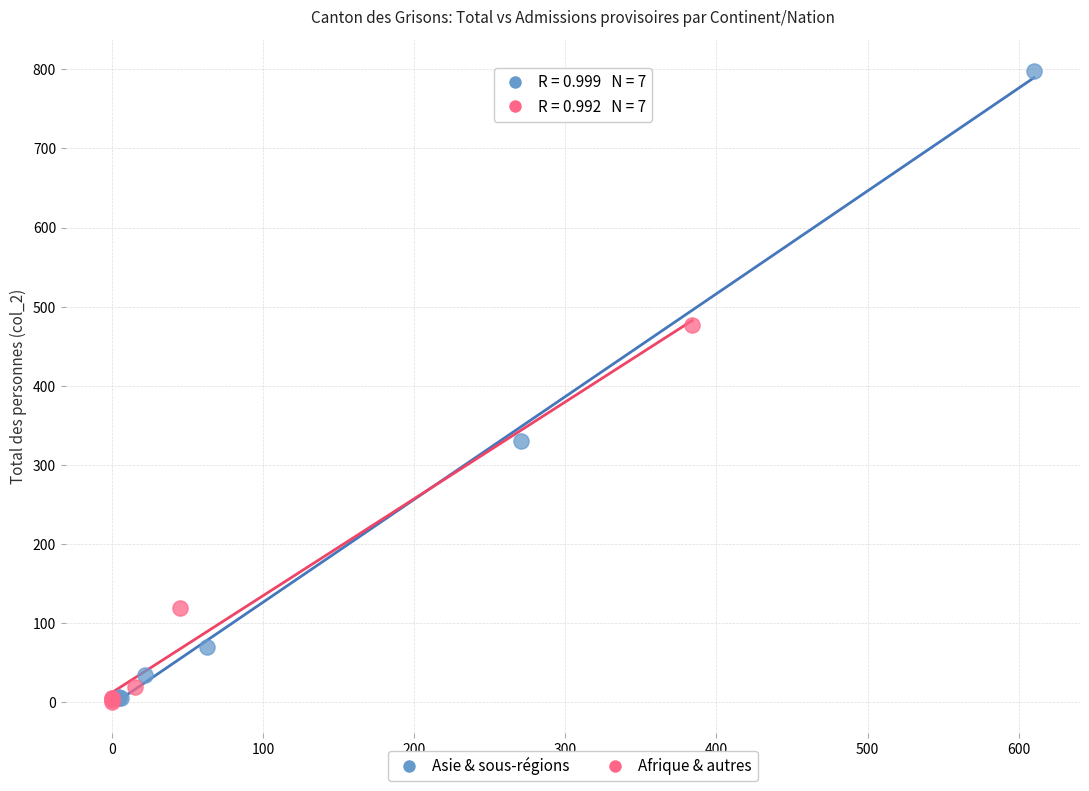

Which series contains the highest Y value?

Asie & sous-régions